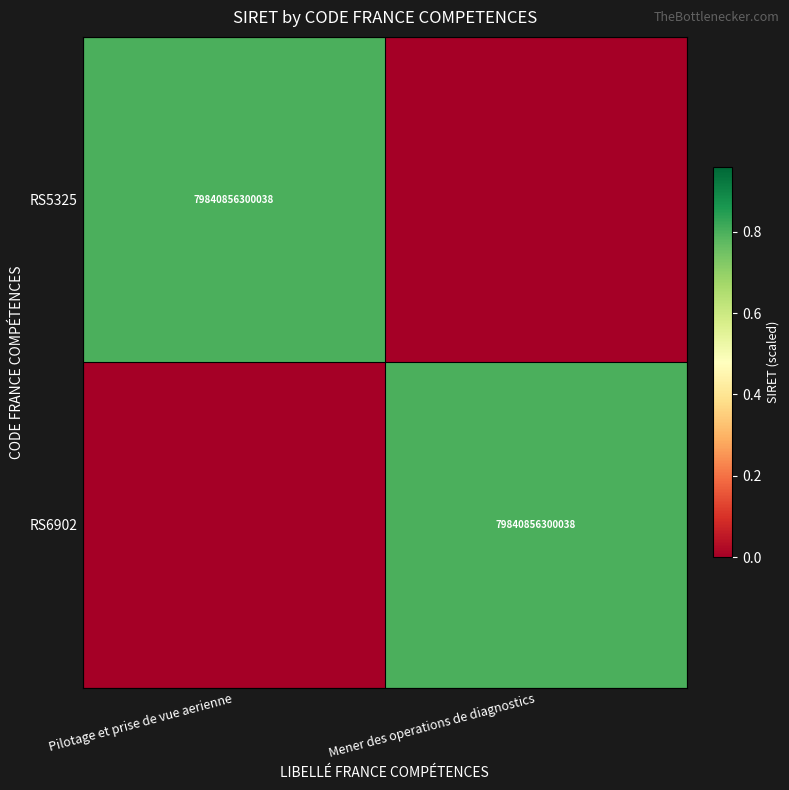

The RS5325 series shows 114712372496141 at Pilotage et prise de vue aerienne. True or false?

False